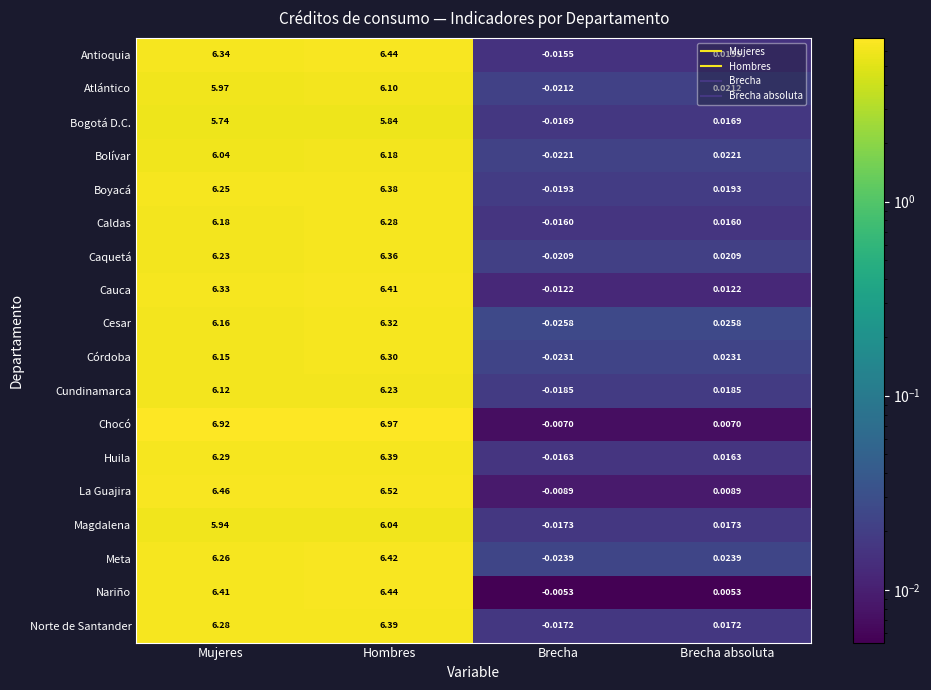

At which label does Nariño first exceed 6?

Mujeres